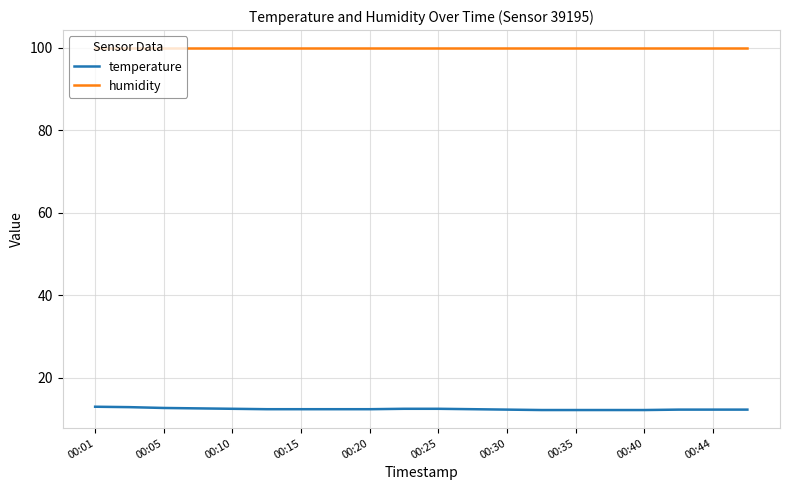

Which series has the widest spread of values?

temperature